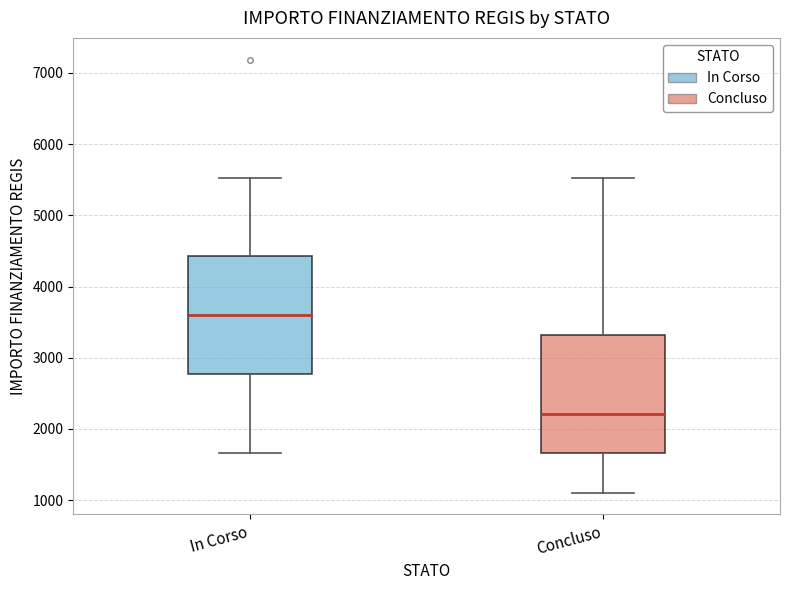

Reading left to right, read every box against the y-axis: the position of its median line, the range the box covers, and the ends of its whiskers. The values are not printed on the chart, so give them approximately, as read against the axis.

In Corso: median 3600, box 2800 to 4400, whiskers 1700 to 5500
Concluso: median 2200, box 1700 to 3300, whiskers 1100 to 5500